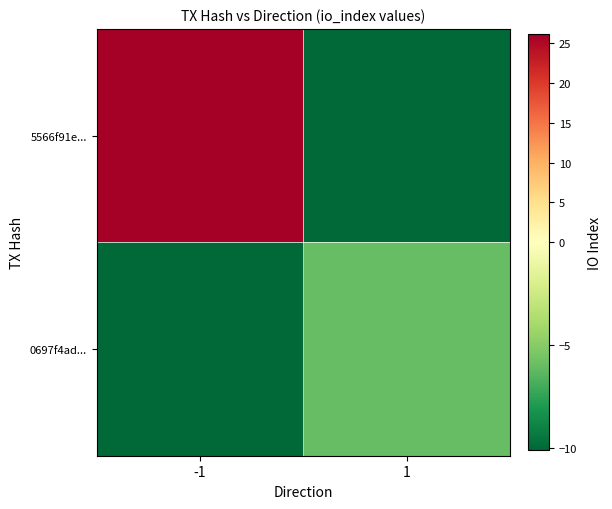

Reading left to right, extract all data points from this chart.

5566f91e...: -1=26	1=-10
0697f4ad...: -1=-10	1=-6